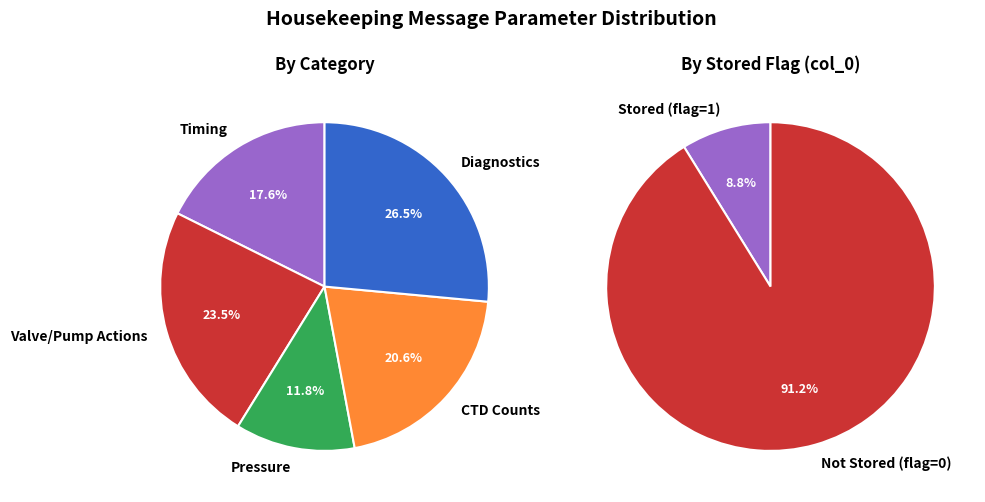

Does NPAS represent more than half of the total?

No